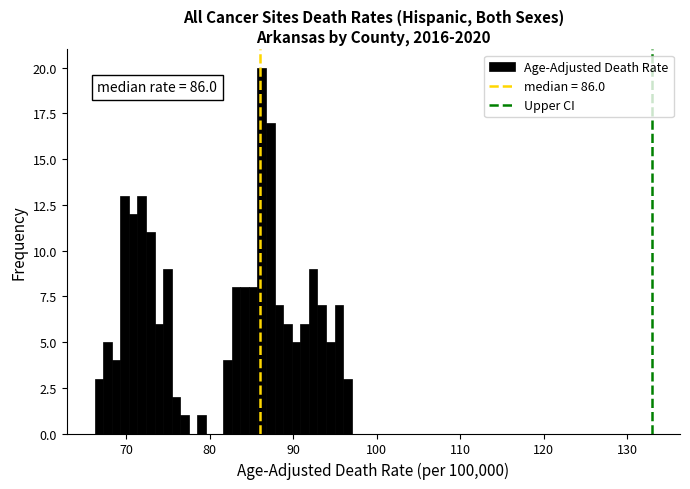

Around what value on the x-axis is the tallest bar? Give the approximate position of its centre, as read against the axis.

86